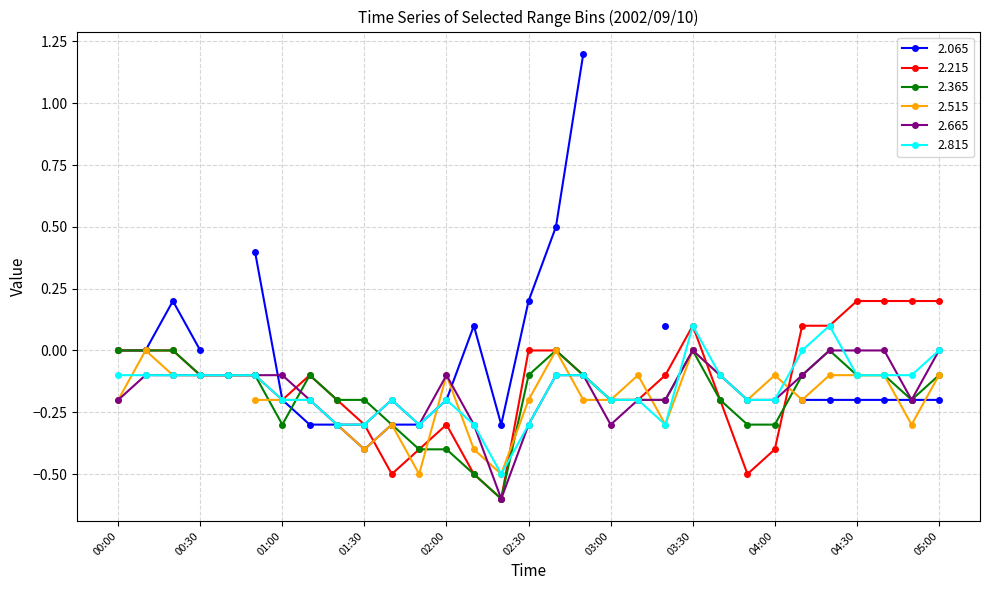

What is the difference between the 2.665 values at 03:30 and 03:10?

0.2